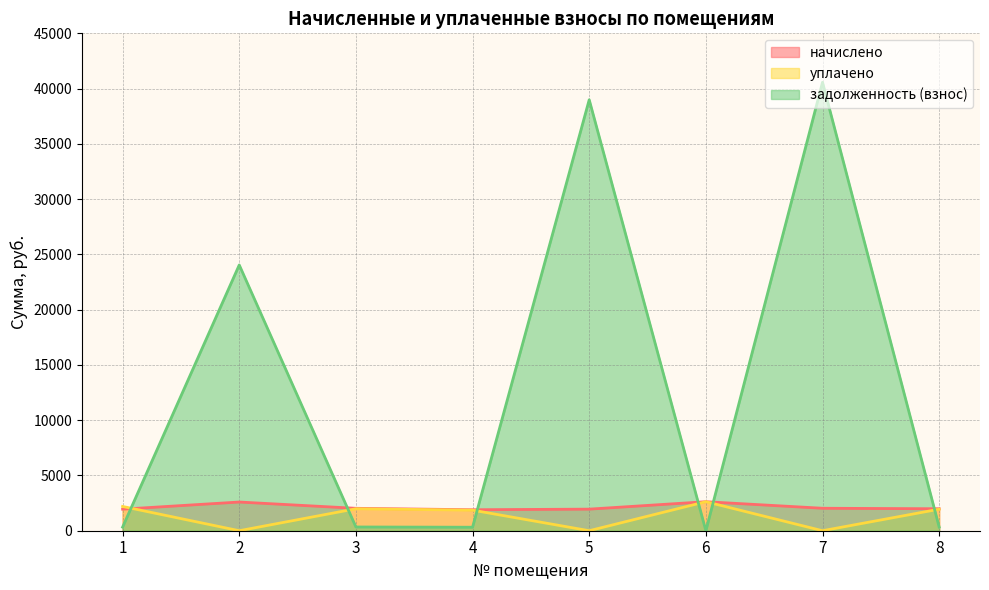

How many interior local valleys does the задолженность (взнос) series have?

2